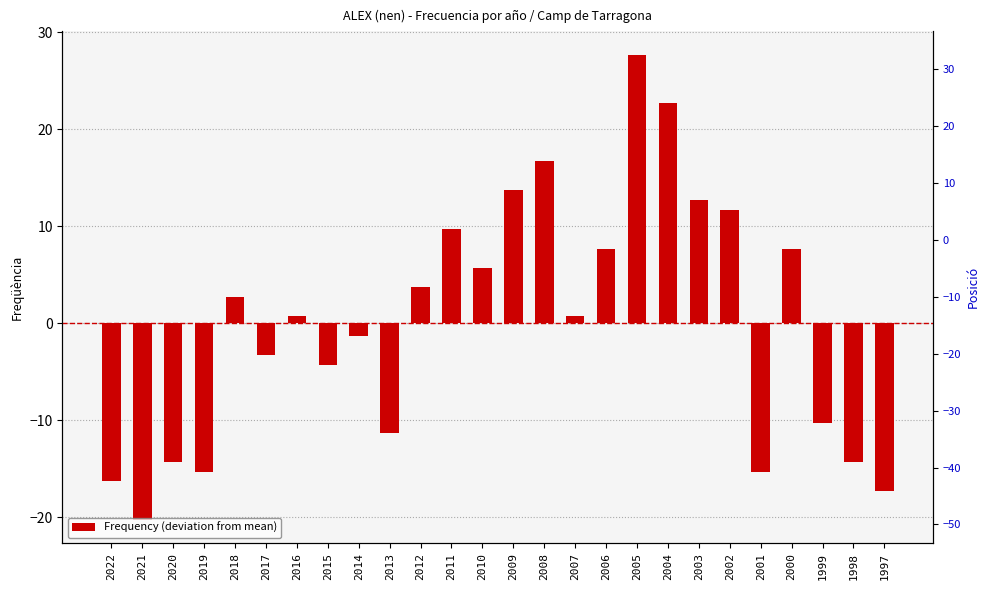

Reading right to left, extract all data points from this chart.

-17.3	-14.3	-10.3	7.7	-15.3	11.7	12.7	22.7	27.7	7.7	0.7	16.7	13.7	5.7	9.7	3.7	-11.3	-1.3	-4.3	0.7	-3.3	2.7	-15.3	-14.3	-20.3	-16.3